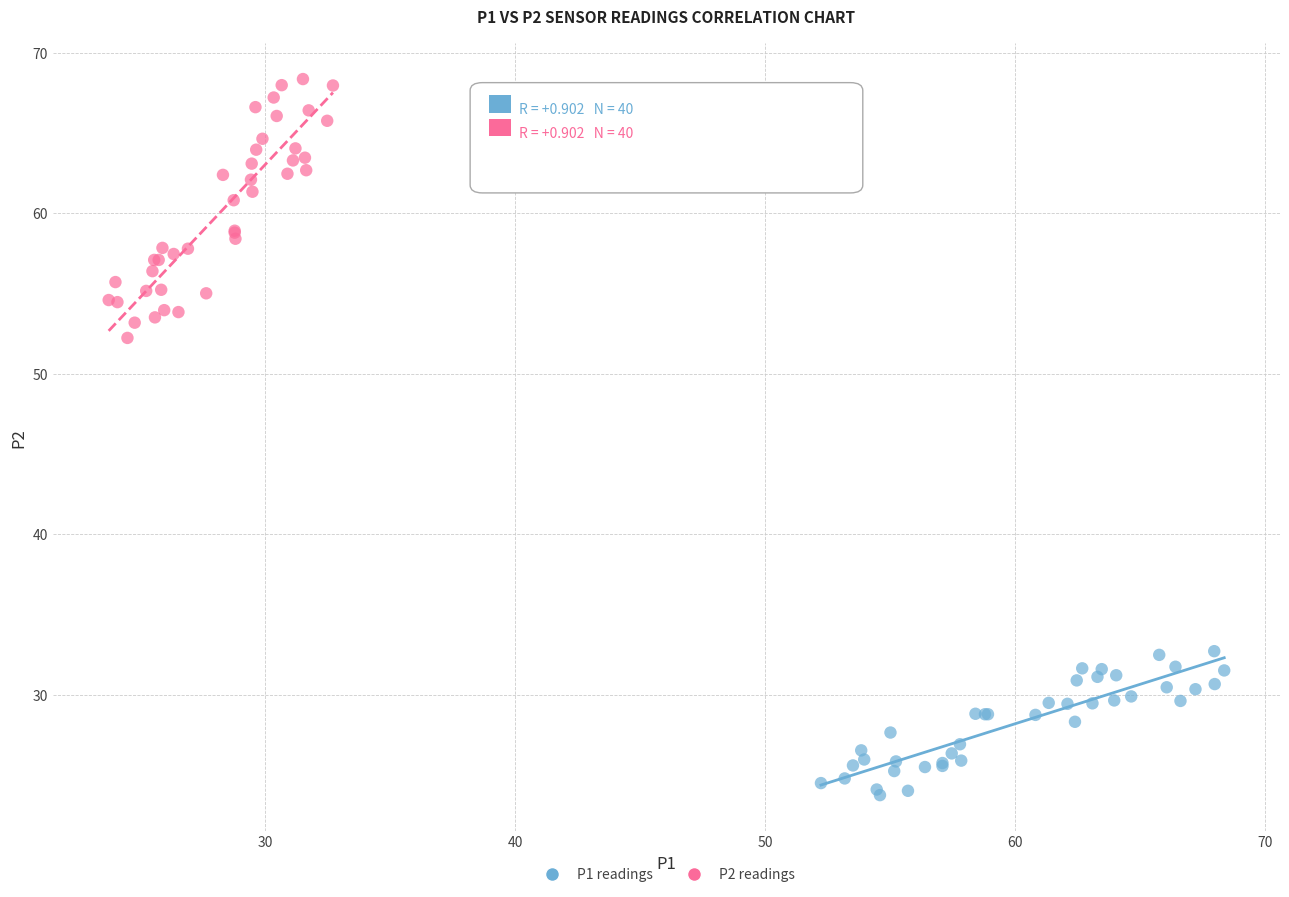

Which series contains the lowest Y value?

P1 readings